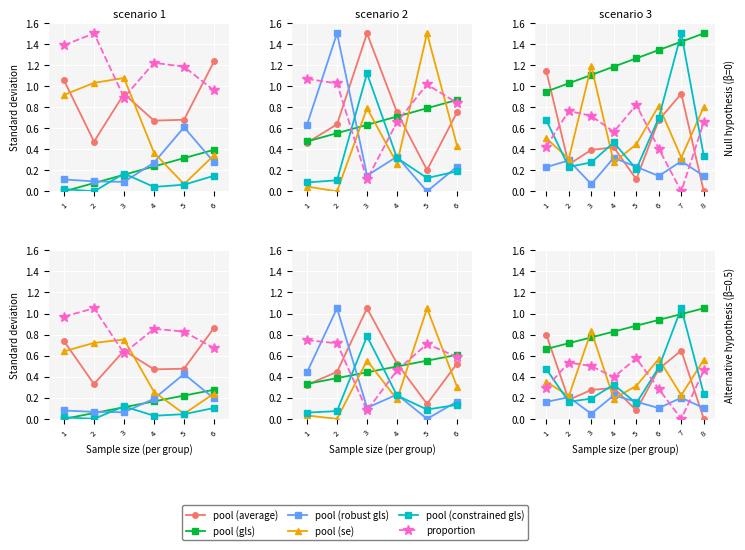

Is it true that Income - Rank of proportion equals 0.2 at 6?

False